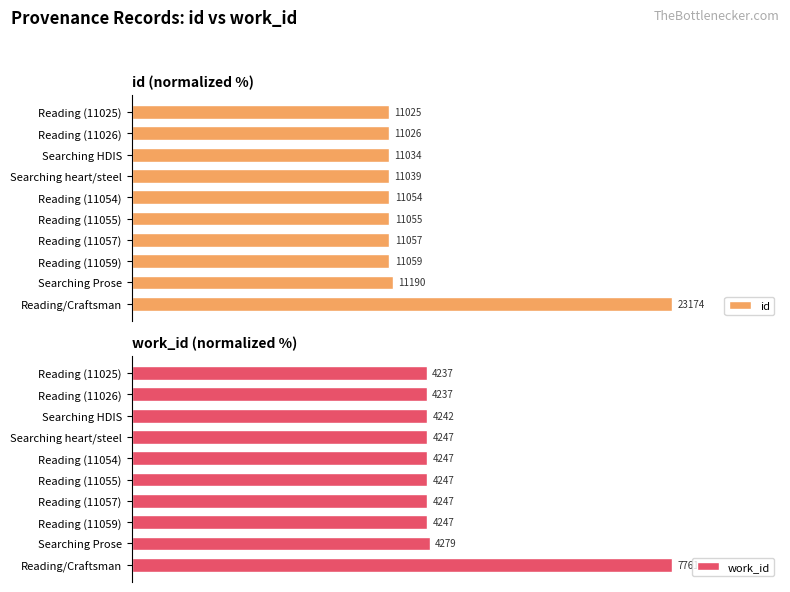

List the labels in order of id value, smallest first.

Reading (11025), Reading (11026), Searching HDIS, Searching heart/steel, Reading (11054), Reading (11055), Reading (11057), Reading (11059), Searching Prose, Reading/Craftsman